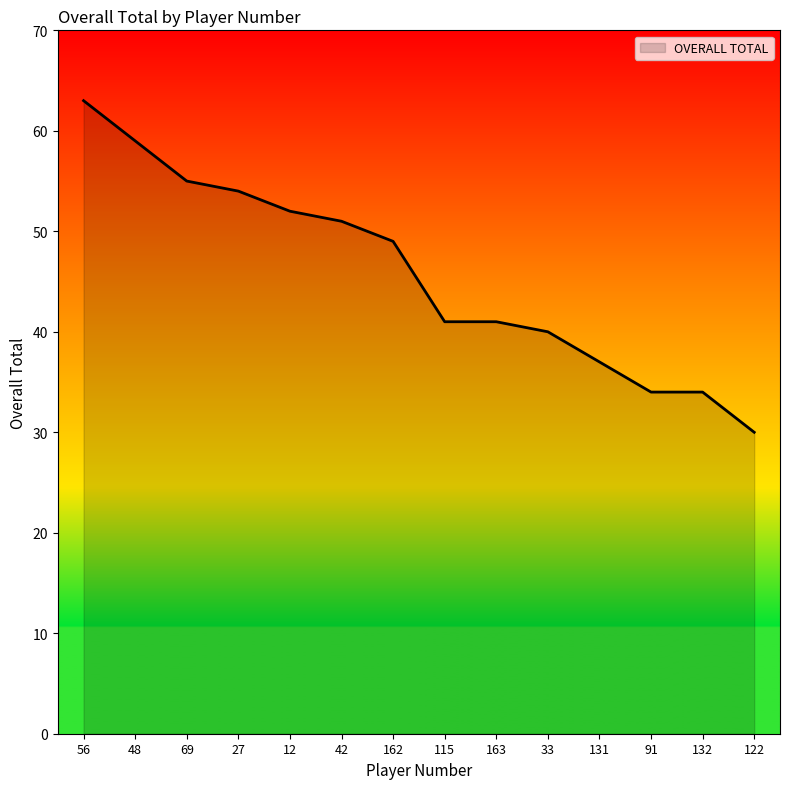

What position from the left is 69?

3